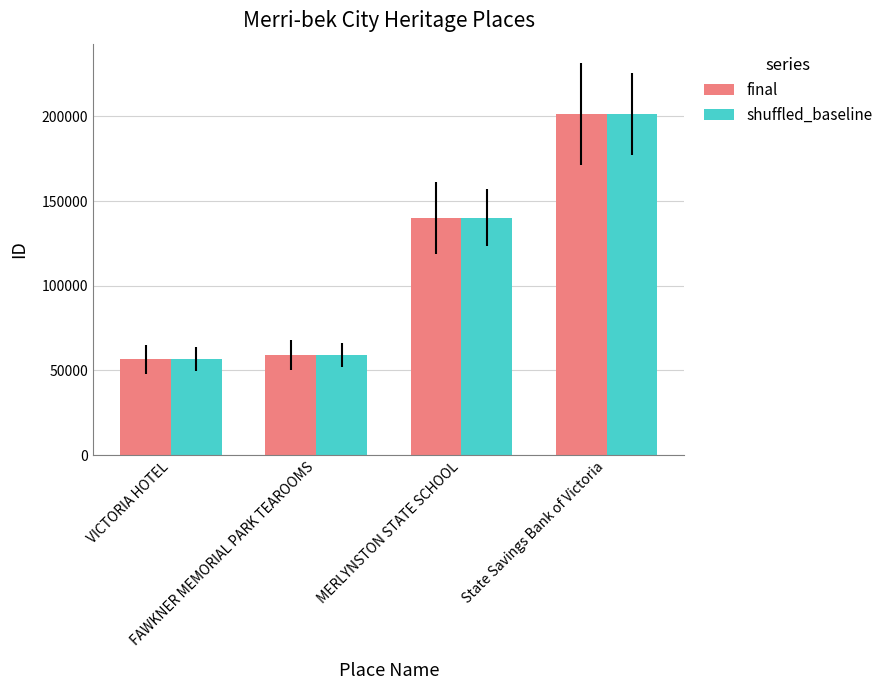

What is the lowest value of the final series?

56648